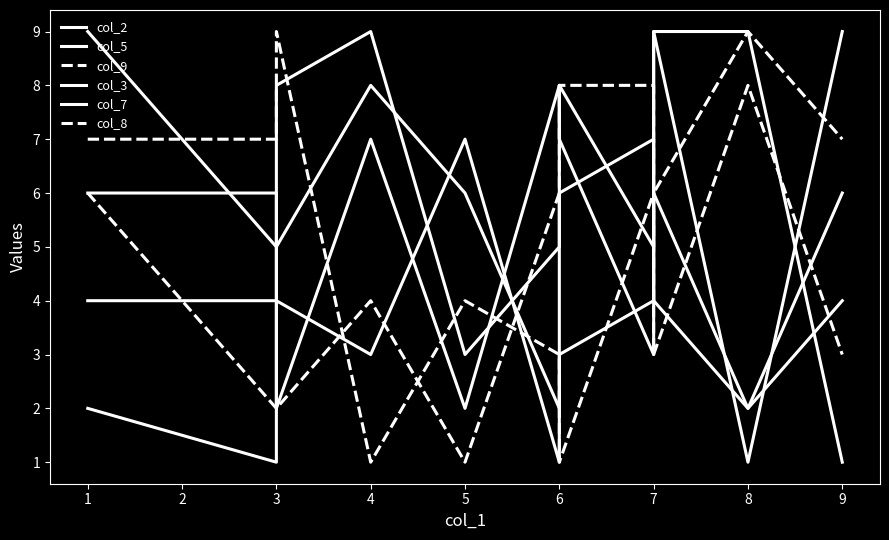

How many values in the col_7 series are below 6?

4